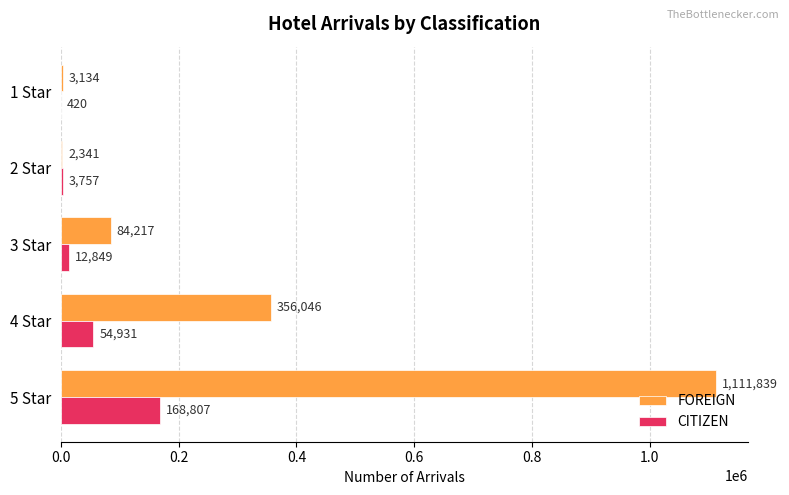

What are all the series names shown in the legend?

FOREIGN, CITIZEN